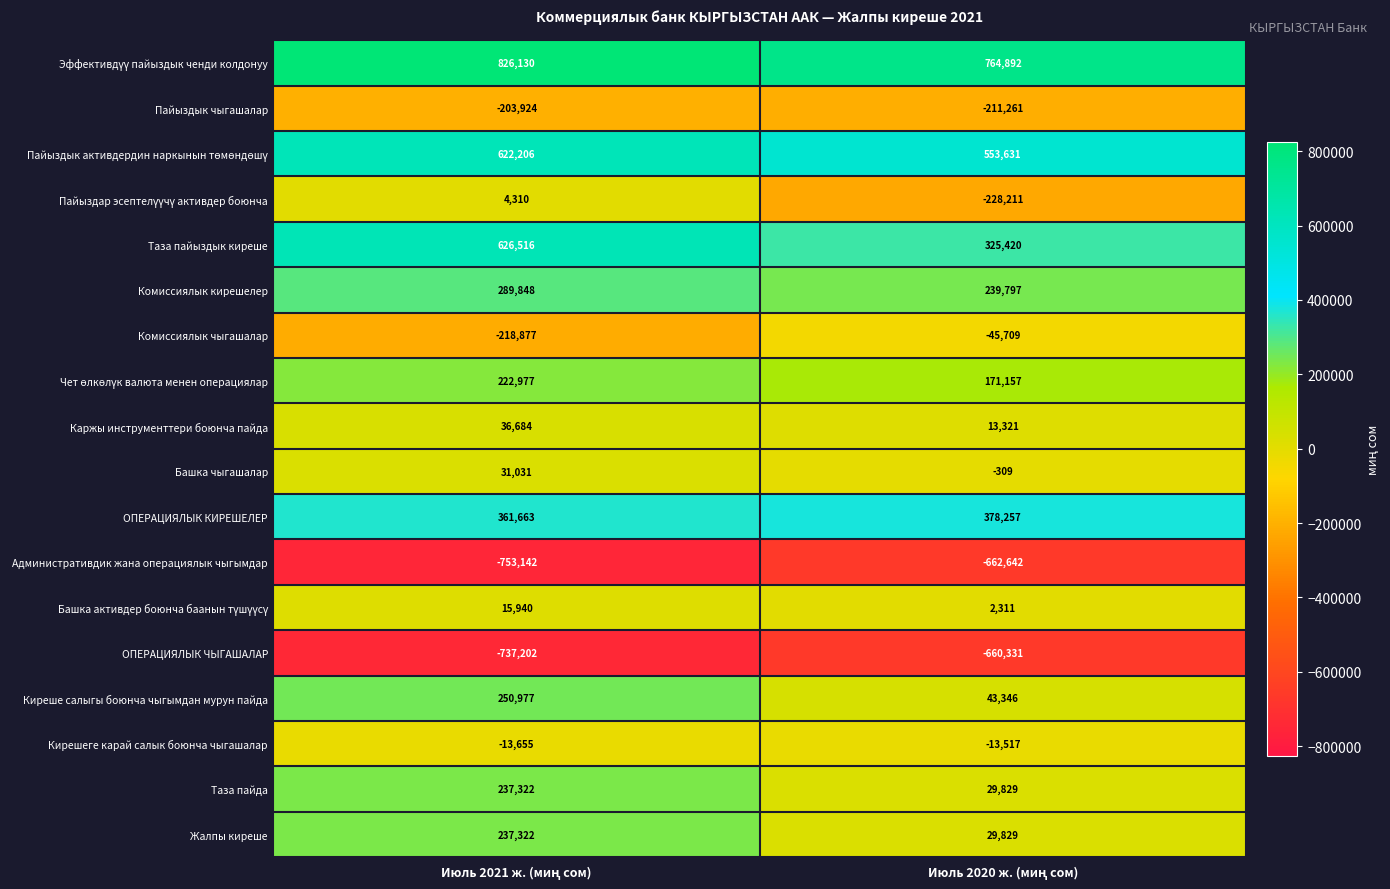

Count the number of categories in the chart.

2